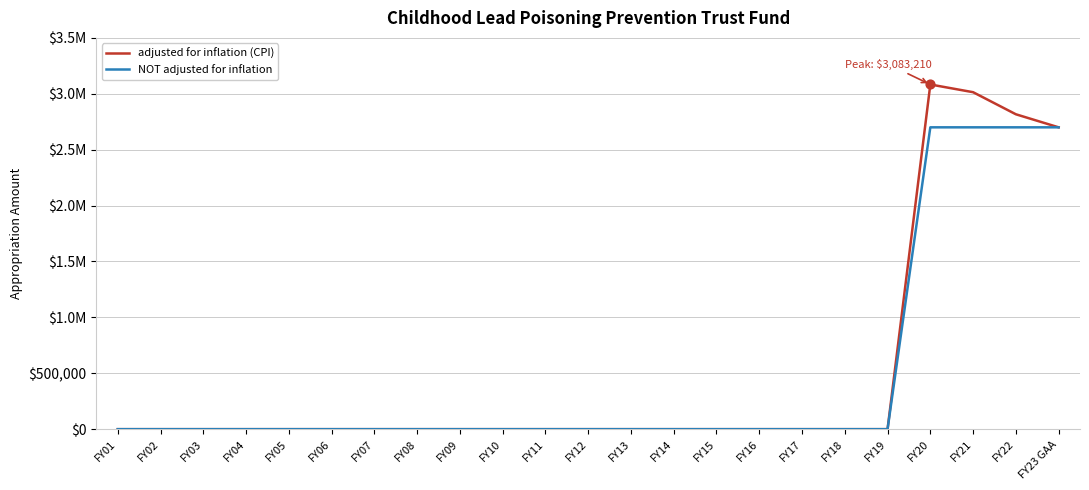

What are all the series names shown in the legend?

adjusted for inflation (CPI), NOT adjusted for inflation